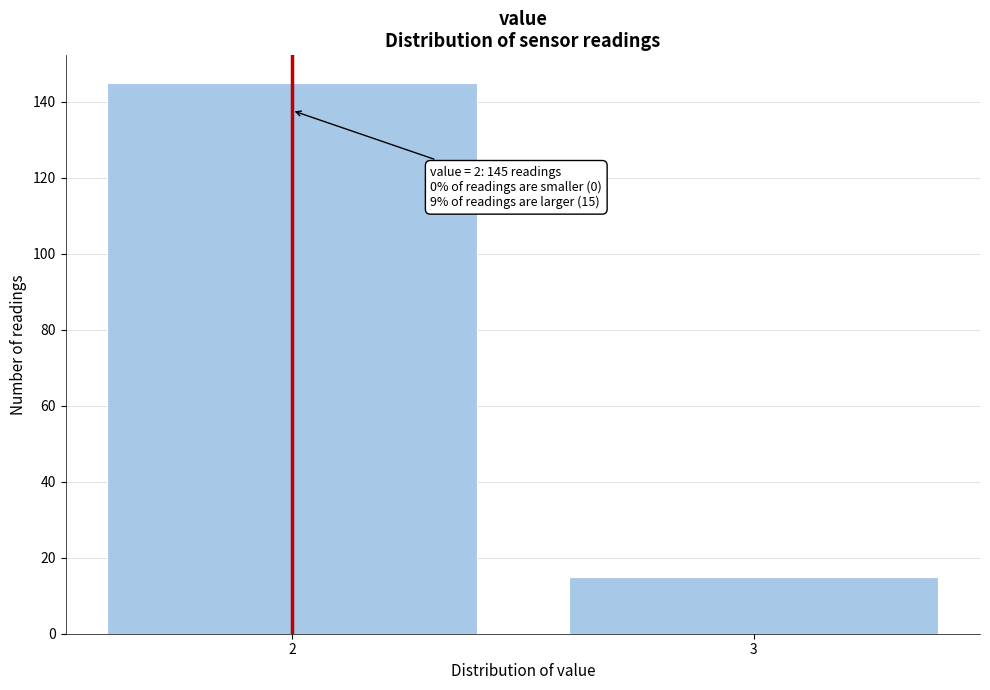

Reading right to left, extract all data points from this chart.

3=15	2=145